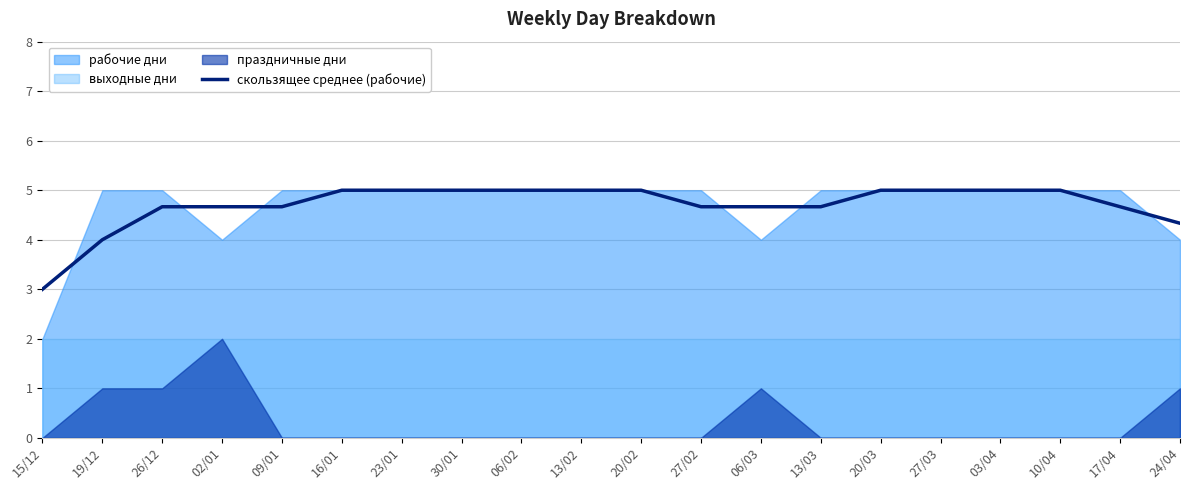

True or false: the data shows 5.0 at 03/04.

True